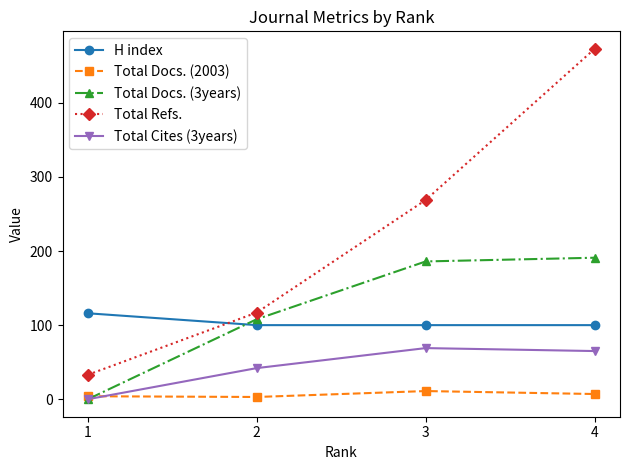

At how many categories does at least one series exceed 84?

4